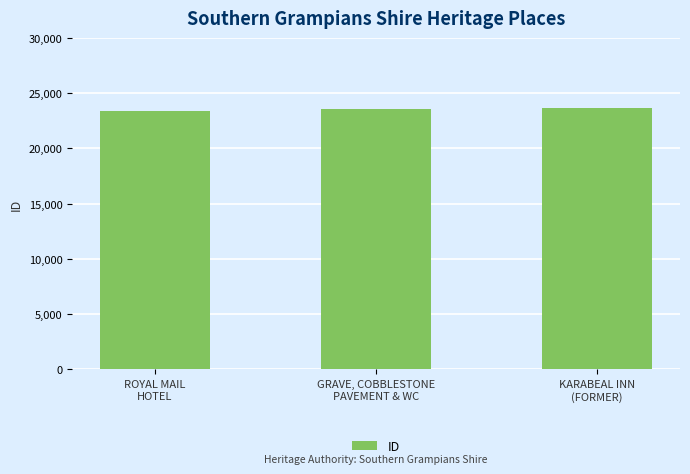

How many distinct data groups are displayed?

1